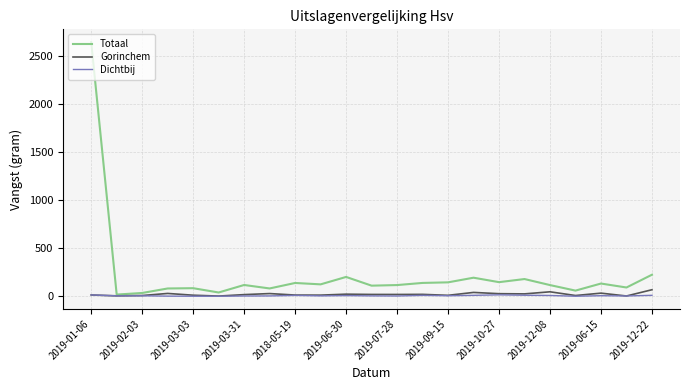

What is the greatest value displayed?

2641.2